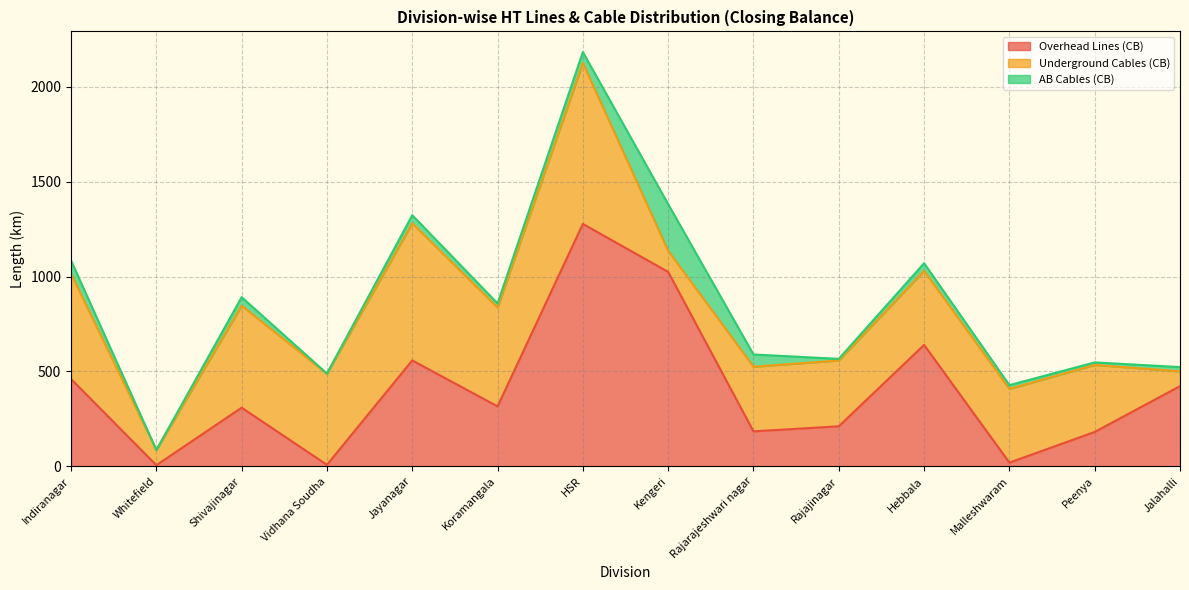

True or false: Underground Cables (CB) and Overhead Lines (CB) cross at least once.

True